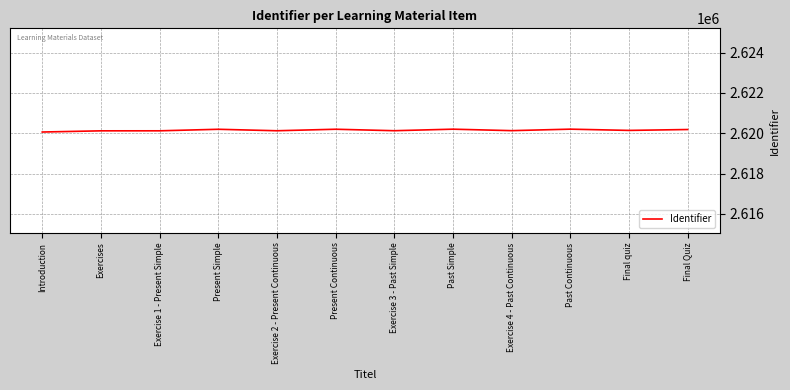

What is the ratio of the value at Past Simple to the value at Exercise 2 - Present Continuous?

1.0